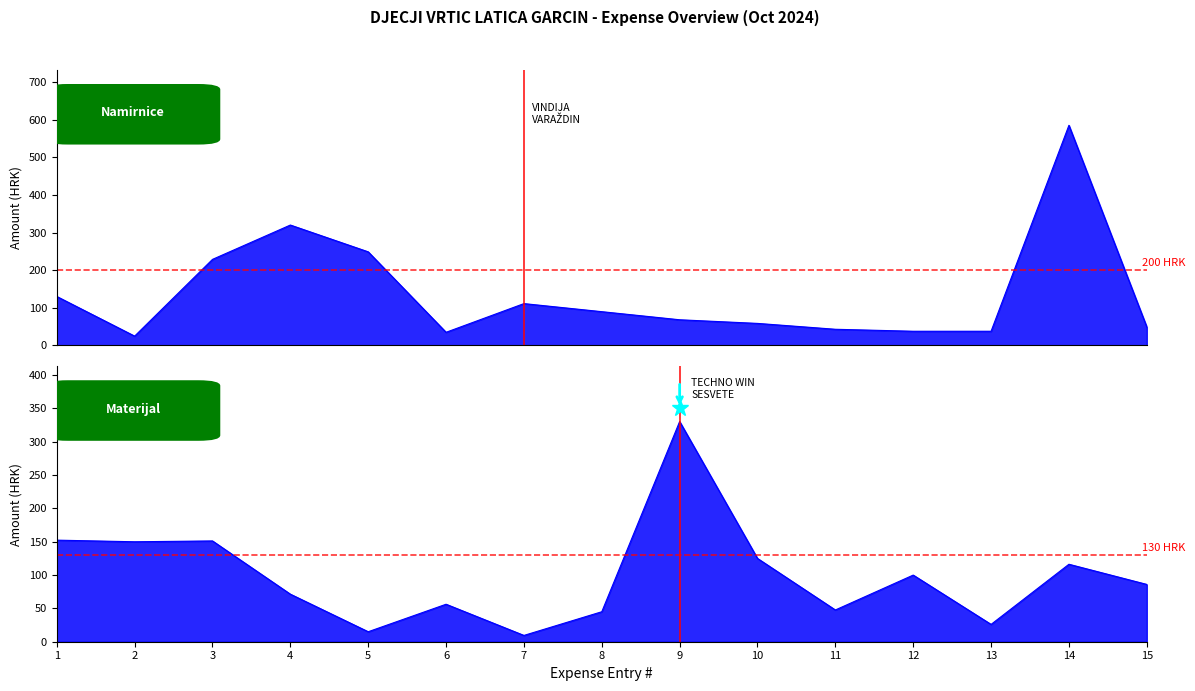

At which label does 3221-Materijal reach its peak?

9